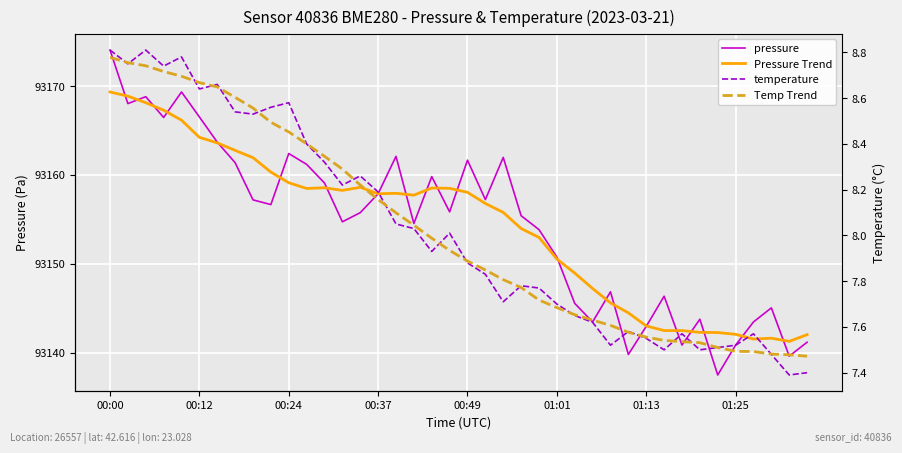

What position from the left is 29?

30